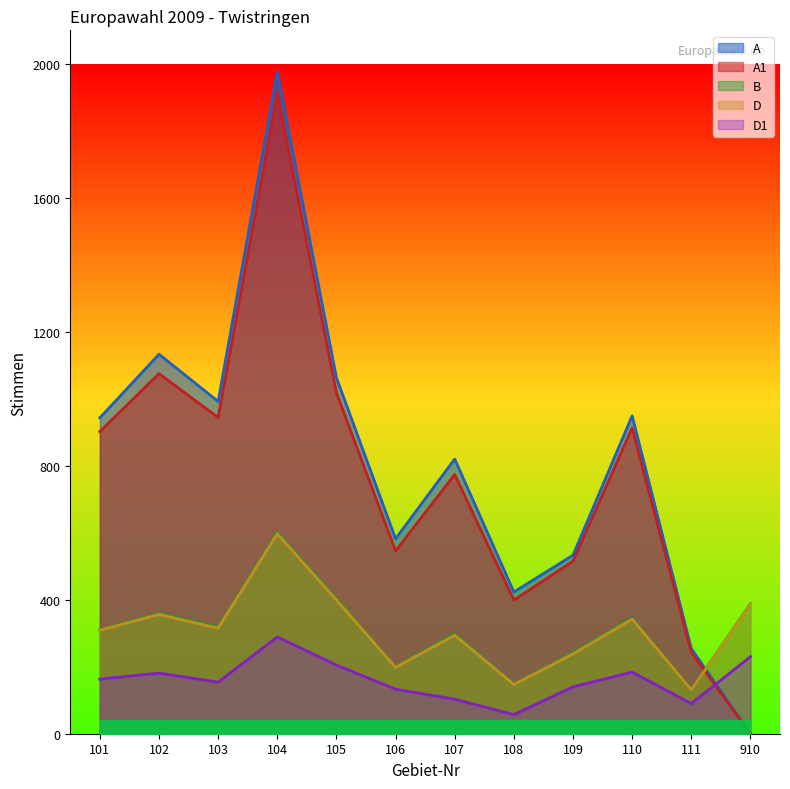

True or false: A1 has a value of 1798 at 102.

False